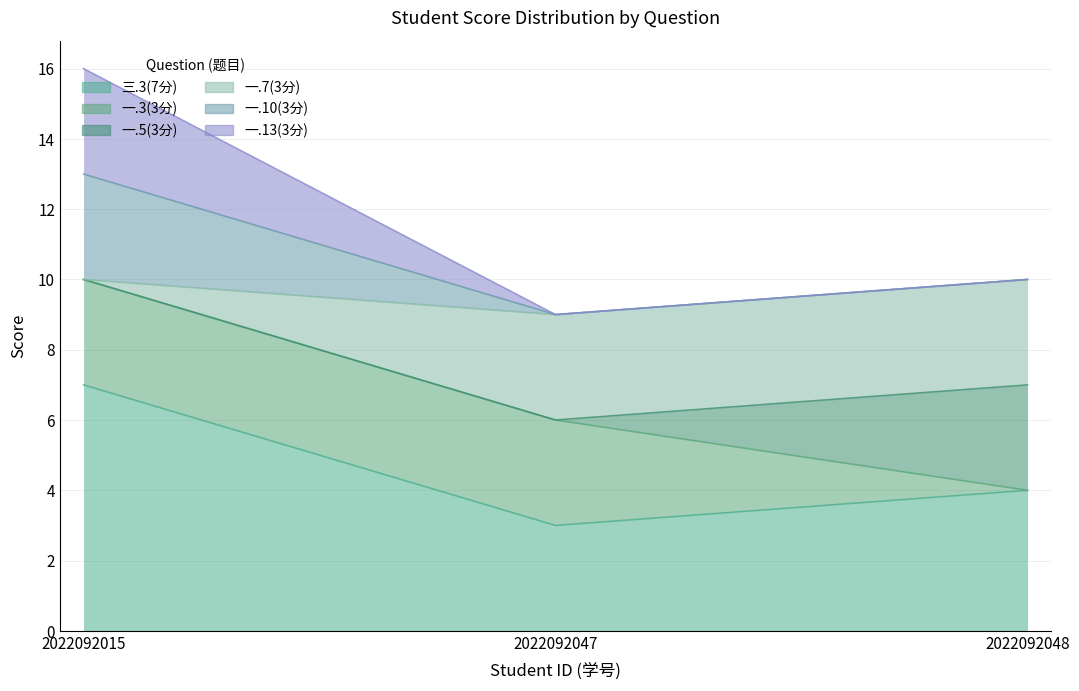

The value of 一.10(3分) at 2022092048 is 0. True or false?

True